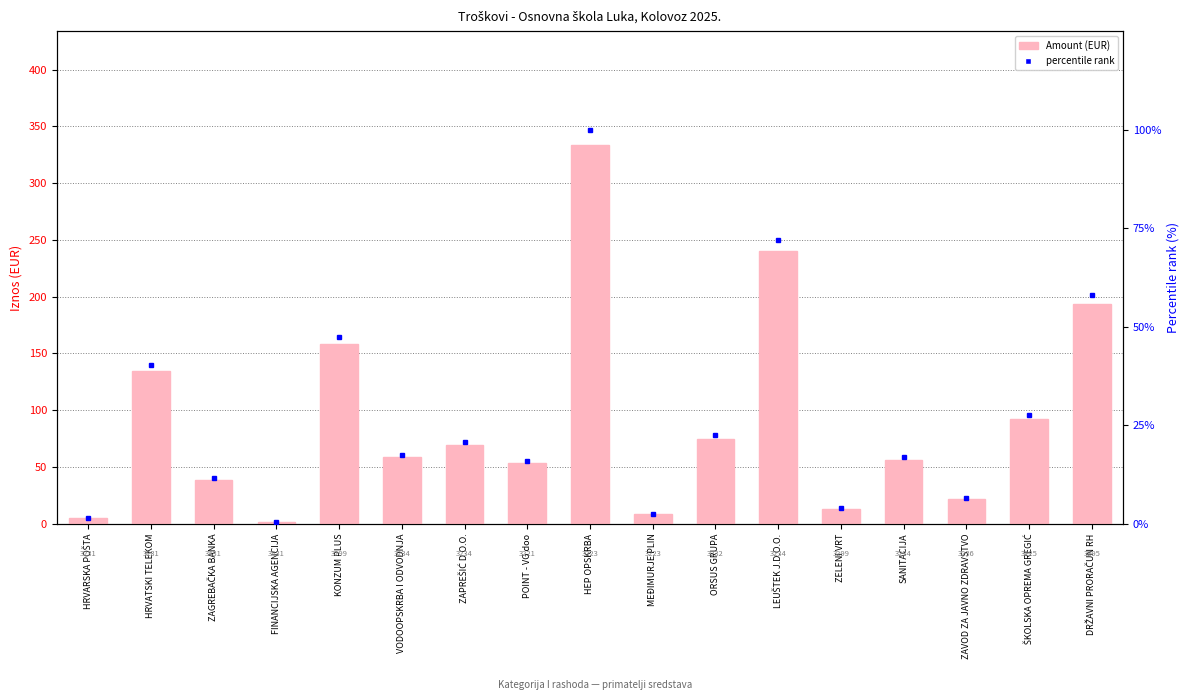

What is the approximate value of percentile rank at ŠKOLSKA OPREMA GREGIĆ?

27.7